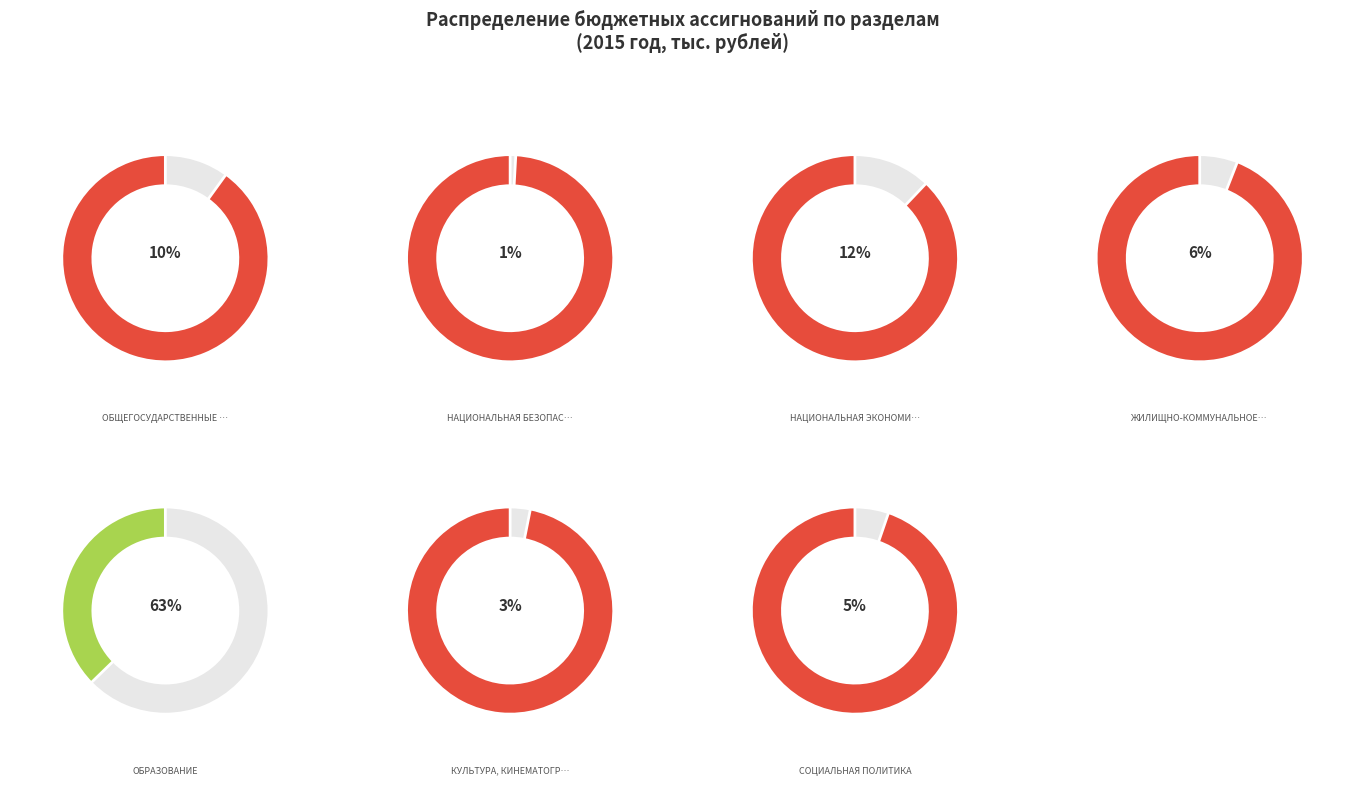

Which slice is the largest?

ОБРАЗОВАНИЕ